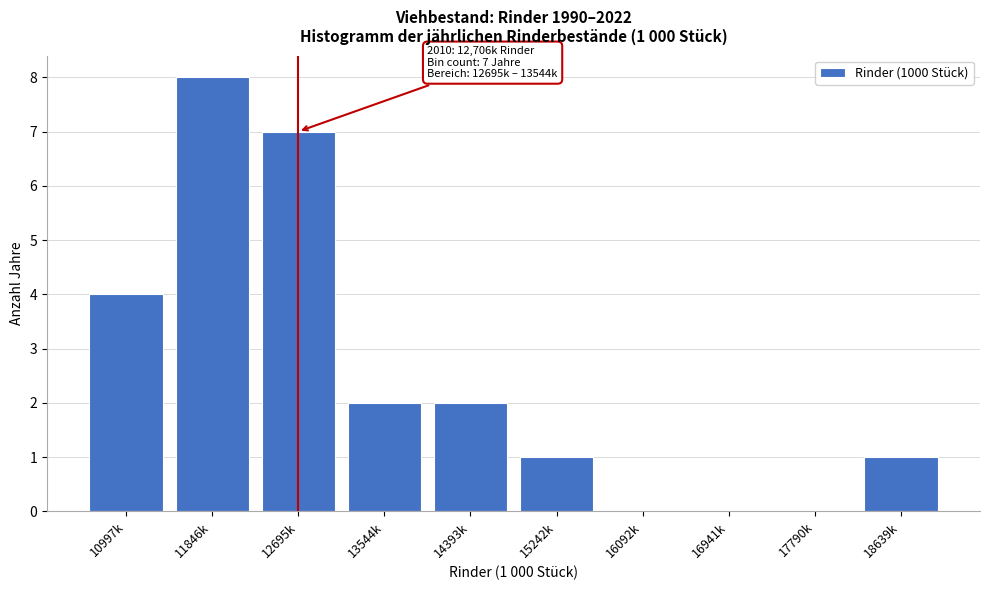

Reading right to left, transcribe all the data shown in this chart.

18639k=1	17790k=0	16941k=0	16092k=0	15242k=1	14393k=2	13544k=2	12695k=7	11846k=8	10997k=4